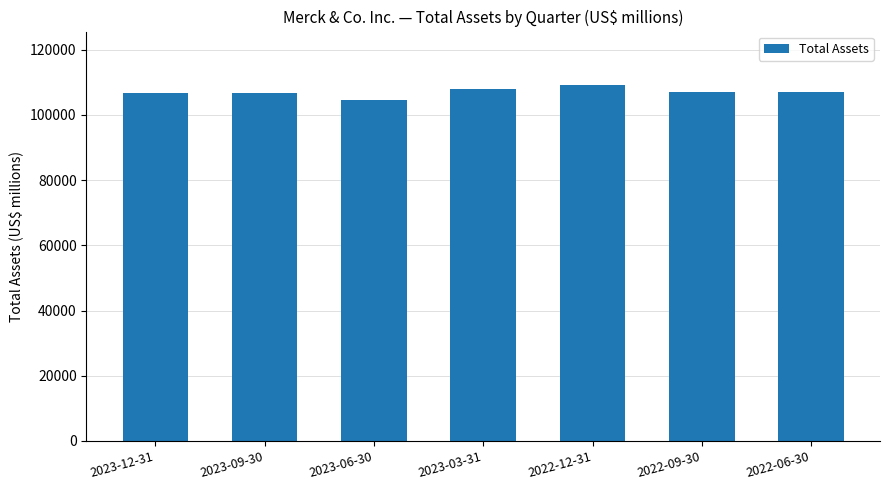

Are the bars horizontal?

No